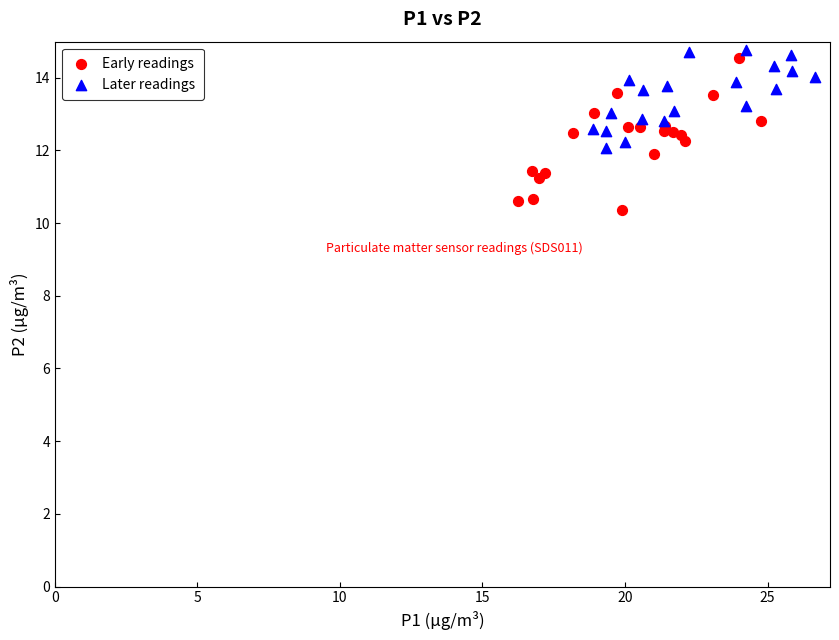

Which series reaches the maximum Y coordinate?

Later readings